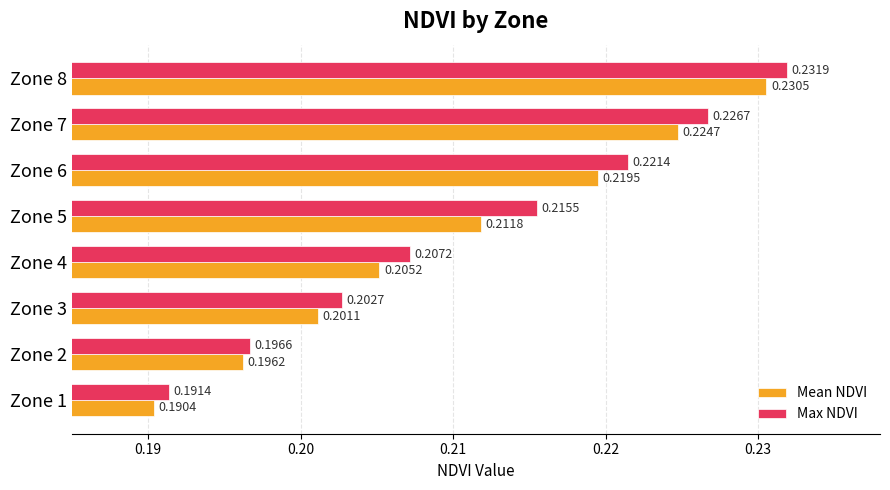

At how many categories does at least one series exceed 0?

8